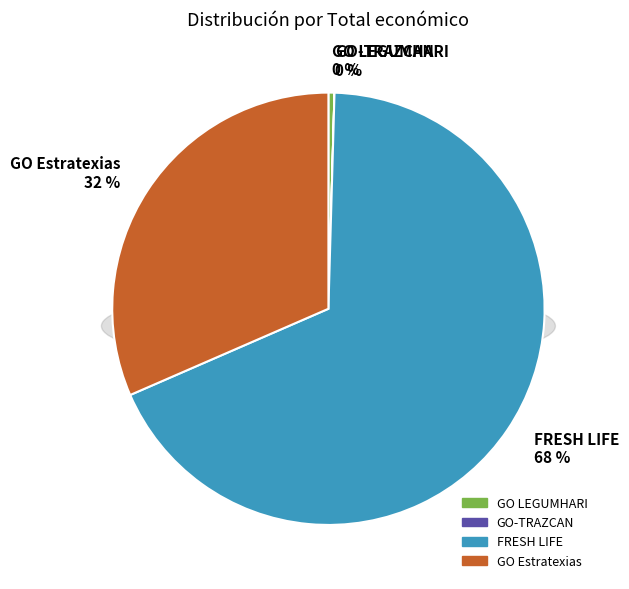

Which slice is the largest?

FRESH LIFE